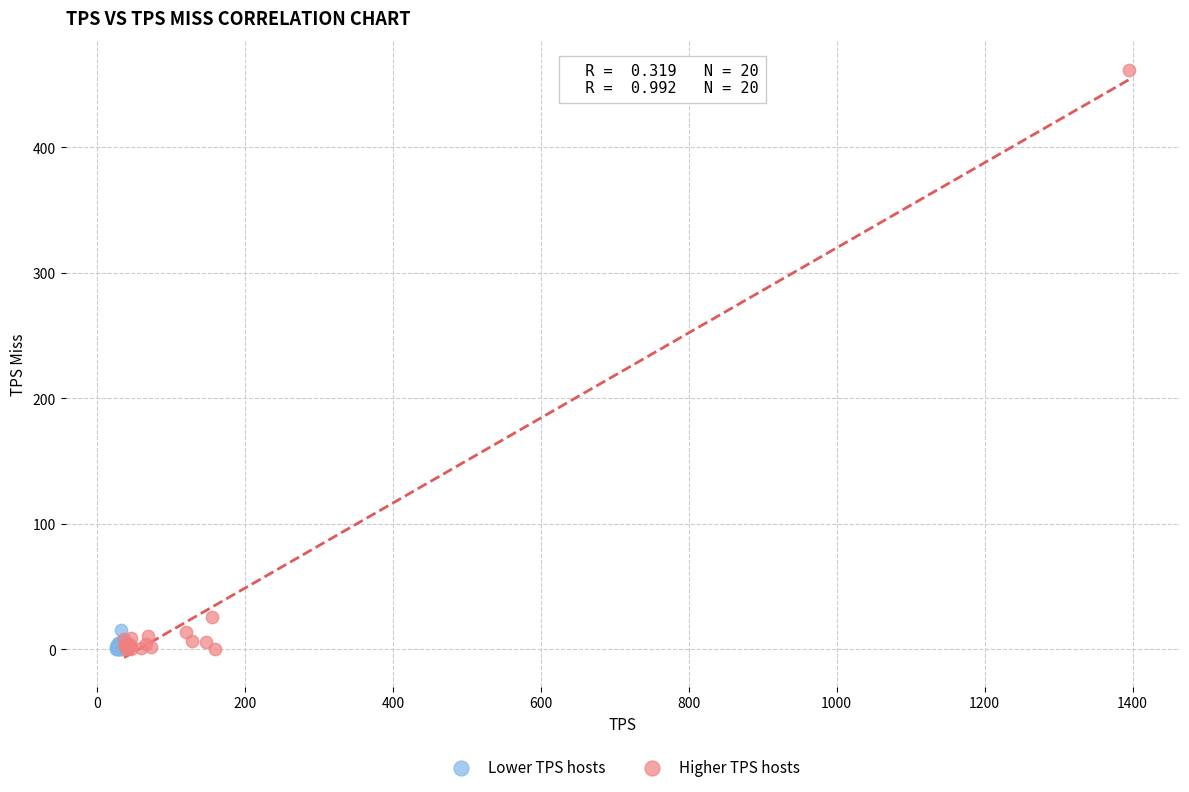

Which series contains the highest Y value?

Higher TPS hosts